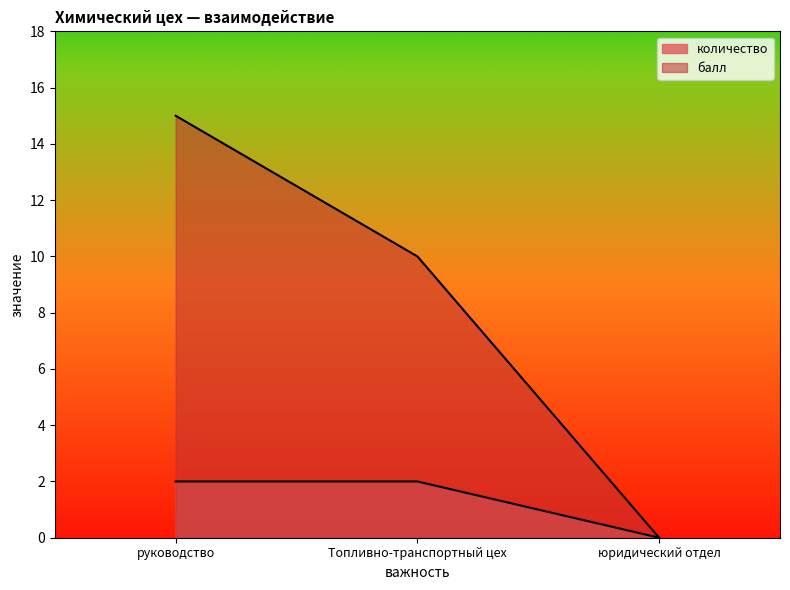

Where is балл nearest to the value 7?

Топливно-транспортный цех